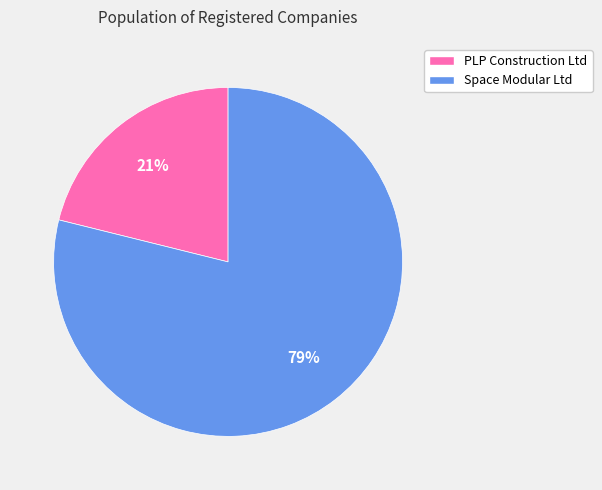

Which category has the smallest portion of the pie?

PLP Construction Ltd